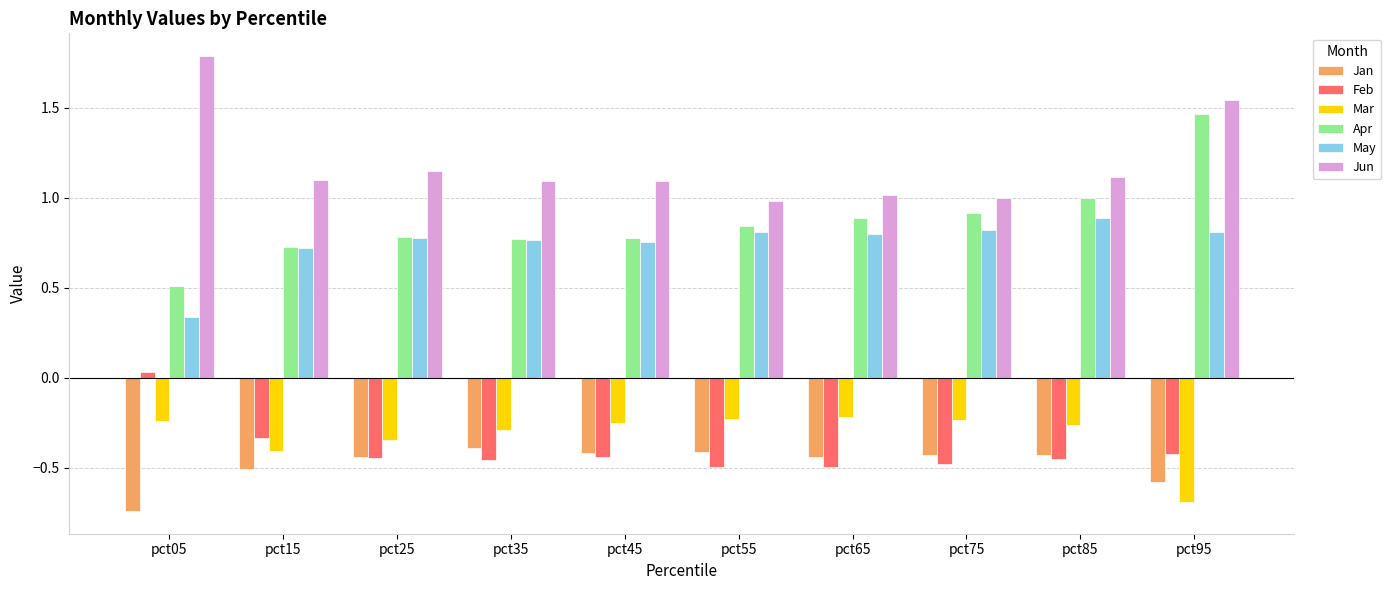

What is the difference between the Mar values at pct75 and pct35?

0.1